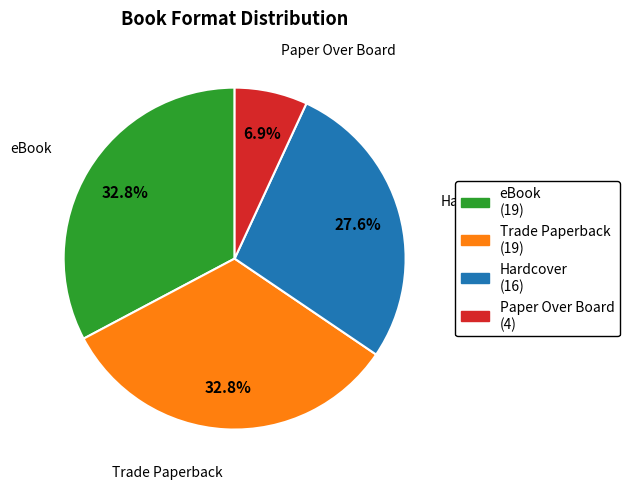

Count the number of slices in the pie.

4